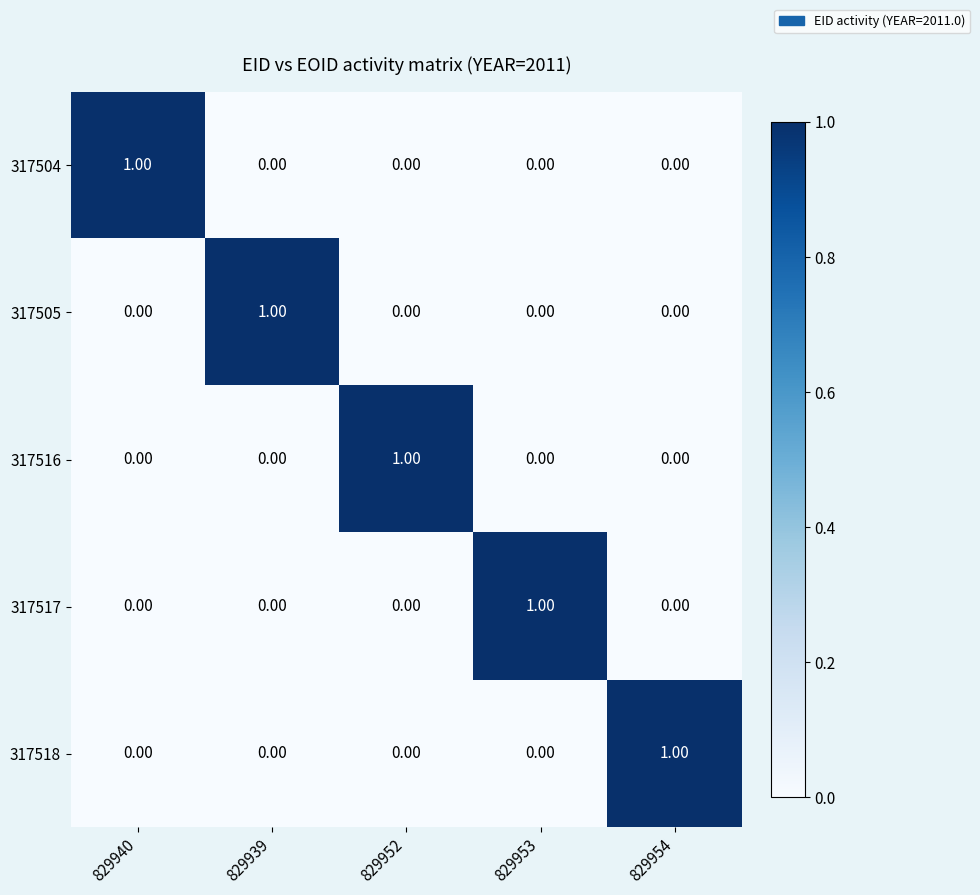

How many values in the 317518 series exceed 0?

1